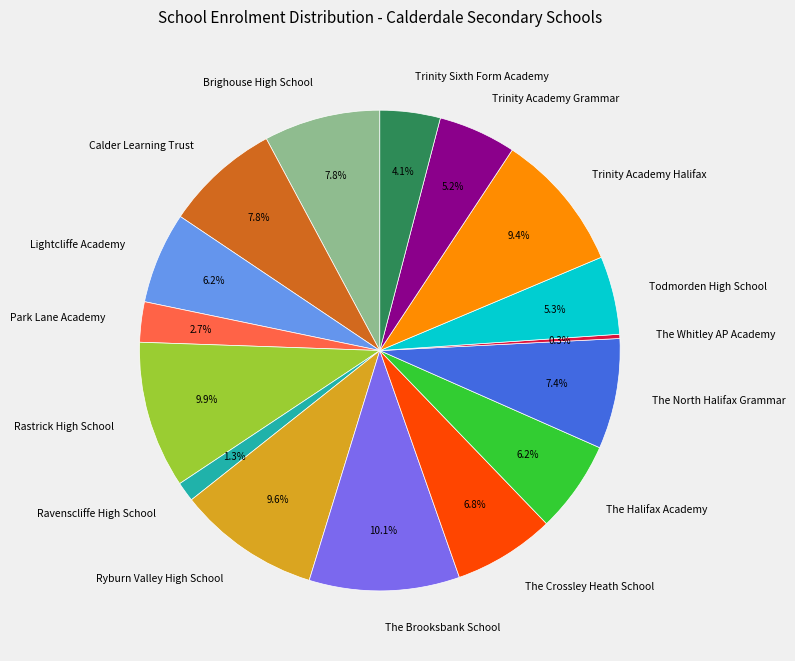

To the nearest percent, what is the combined percentage of The Whitley AP Academy and Ravenscliffe High School?

2%